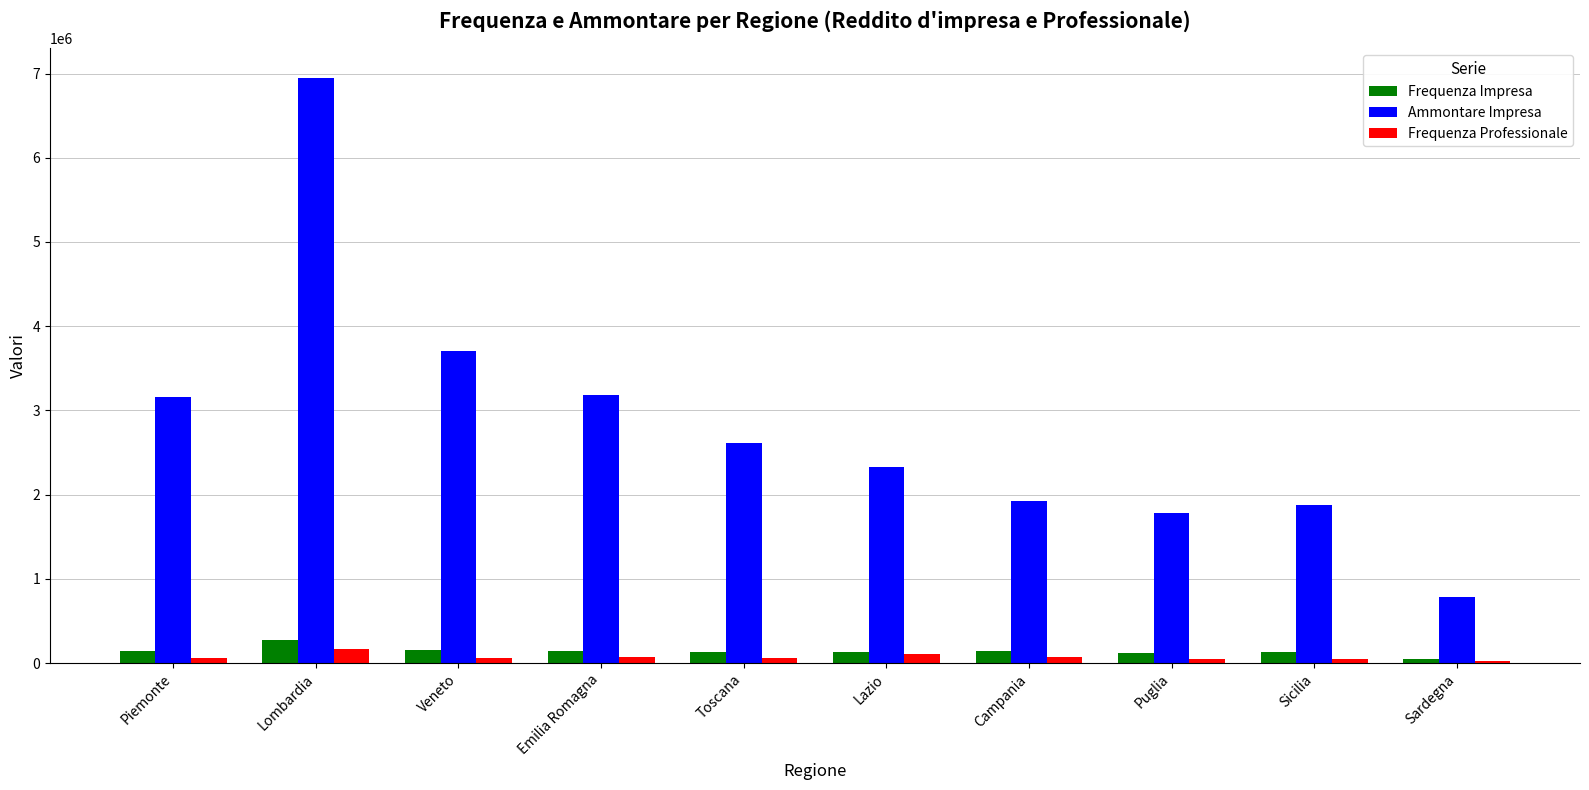

What is the maximum value shown in the chart?

6952532